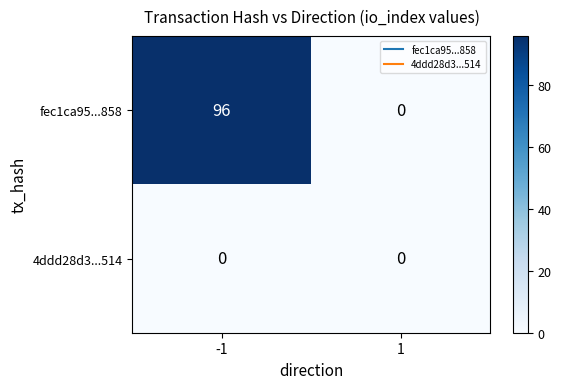

Is the value of fec1ca95...858 at -1 greater than the value of 4ddd28d3...514 at -1?

Yes